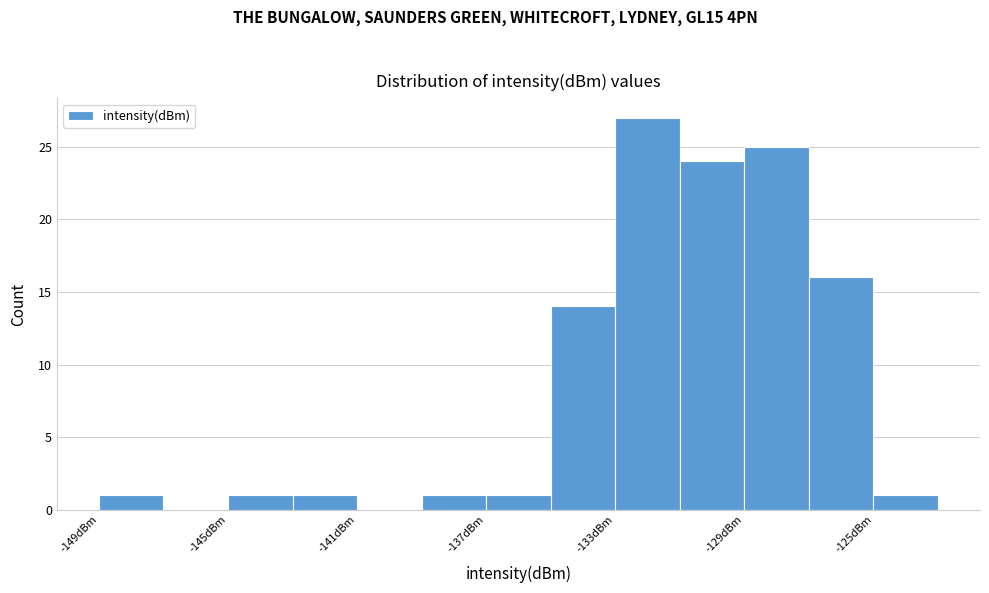

How tall is the bar that spans -143 to -141 on the x-axis? The values are not printed on the chart, so give them approximately, as read against the axis.

1